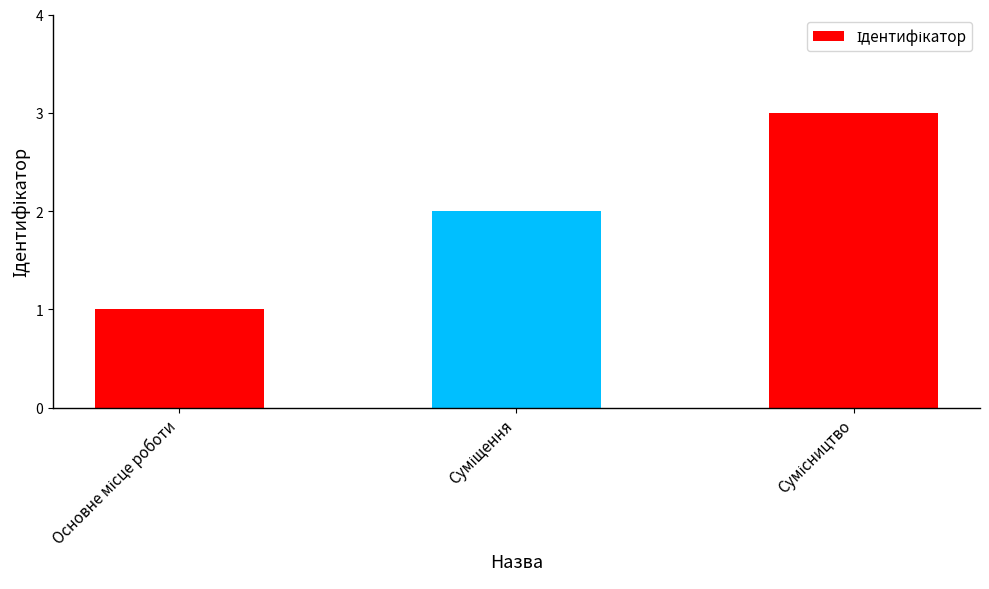

Are the bars horizontal?

No